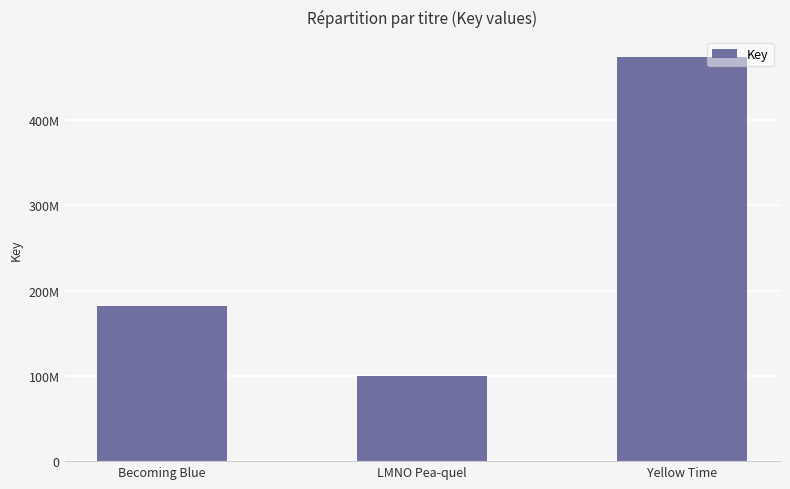

Does the chart contain any negative values?

No